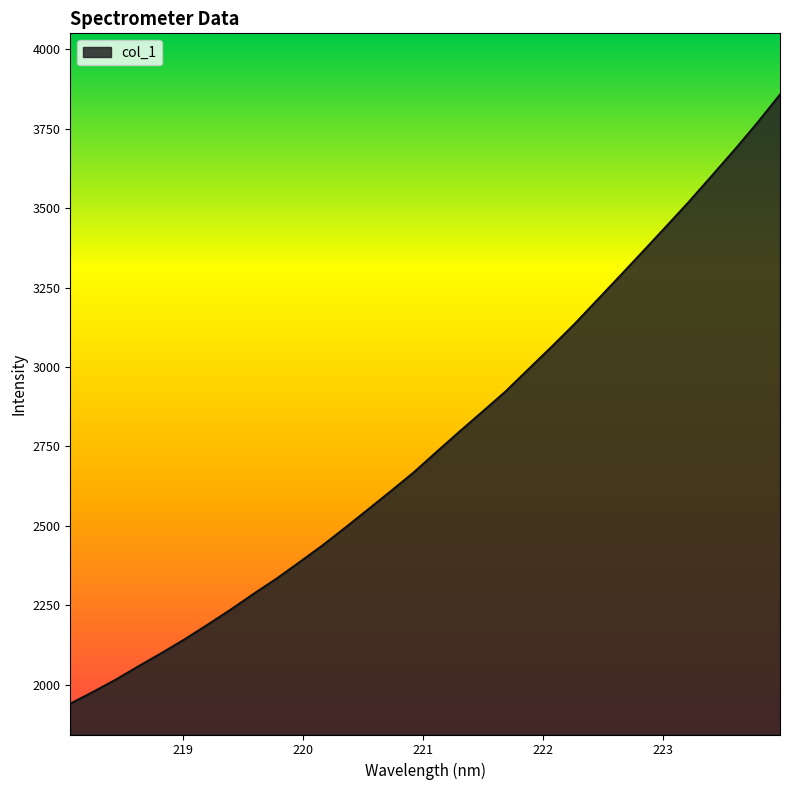

What is the smallest value displayed?

1939.5